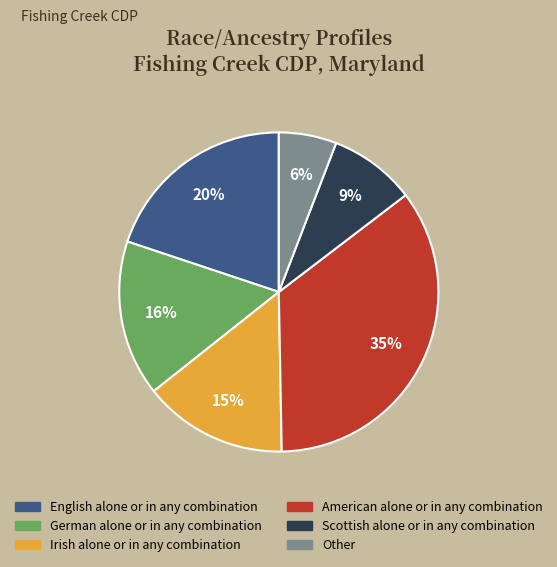

How many segments does this pie chart have?

6